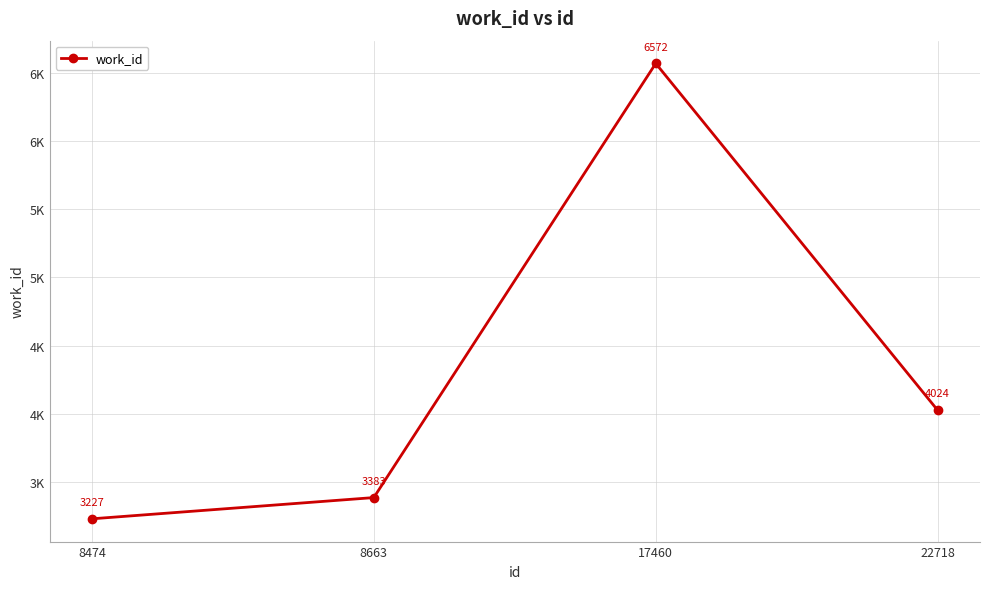

The value at 17460 is 9191. True or false?

False